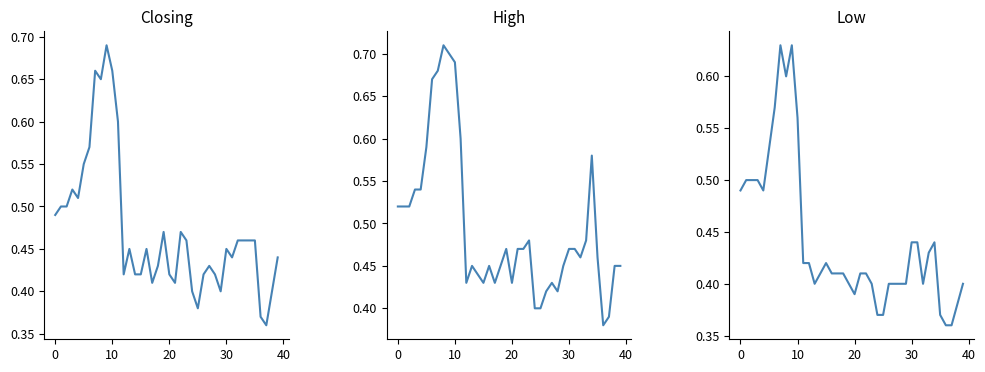

What is the value of the Low point at the 4th from the left?

0.5